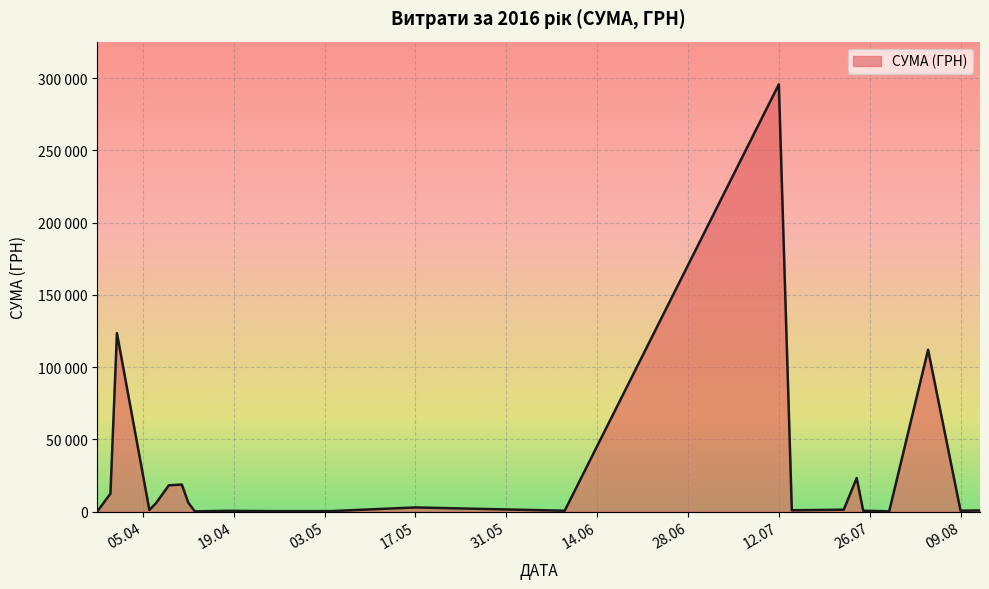

What is the difference between the maximum and minimum values?

295627.4